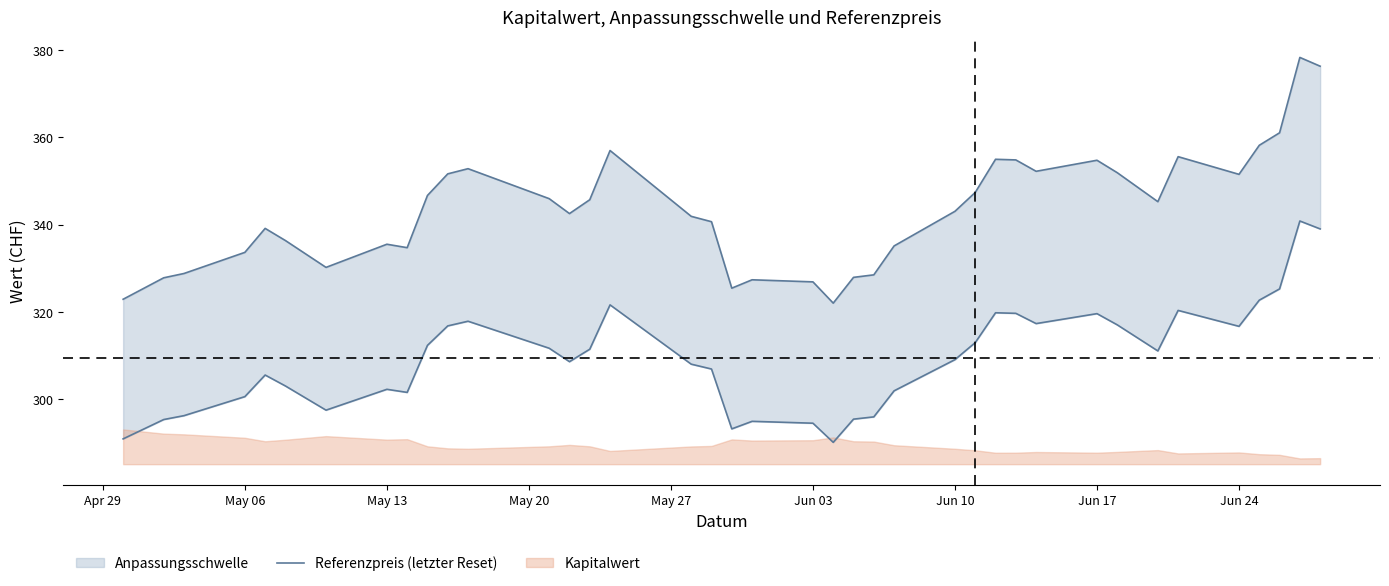

What is the difference between the second highest and minimum values?

48.9